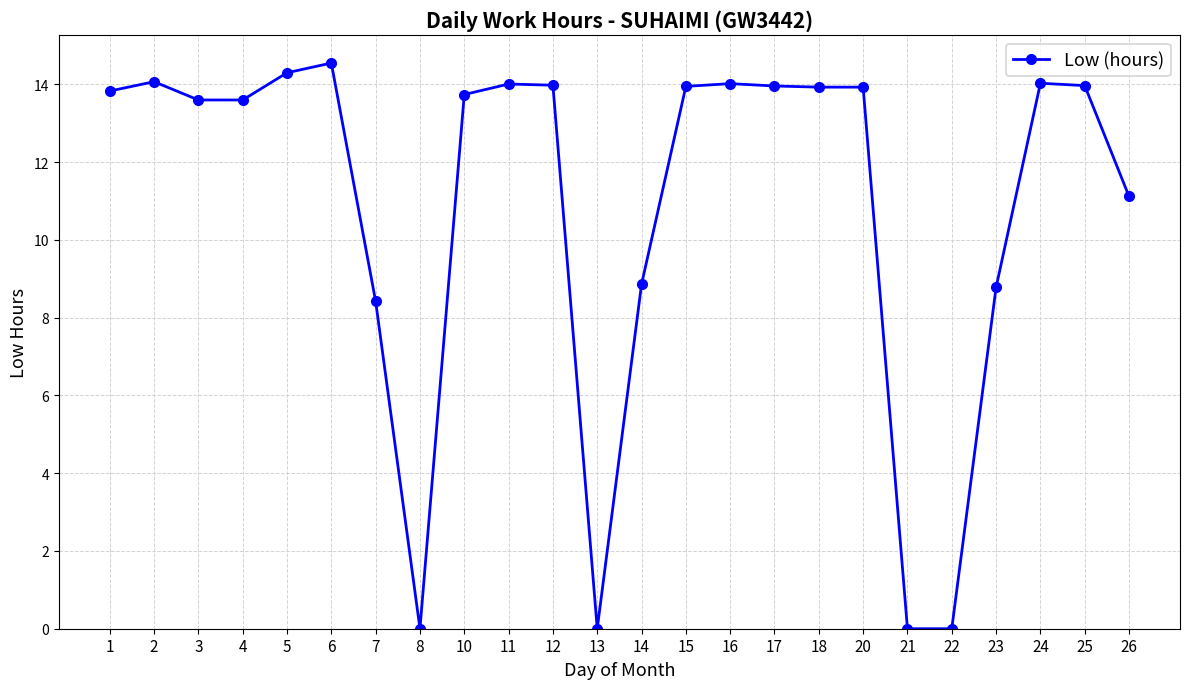

At which label is the value closest to 7?

7